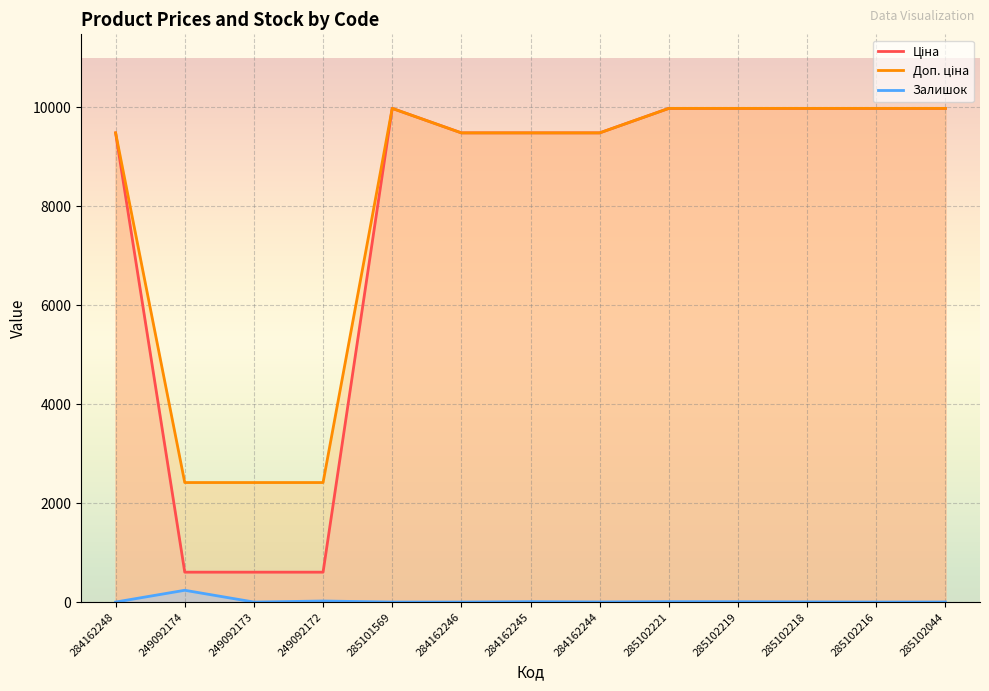

What value does the Ціна series have at 284162245?

9480.1